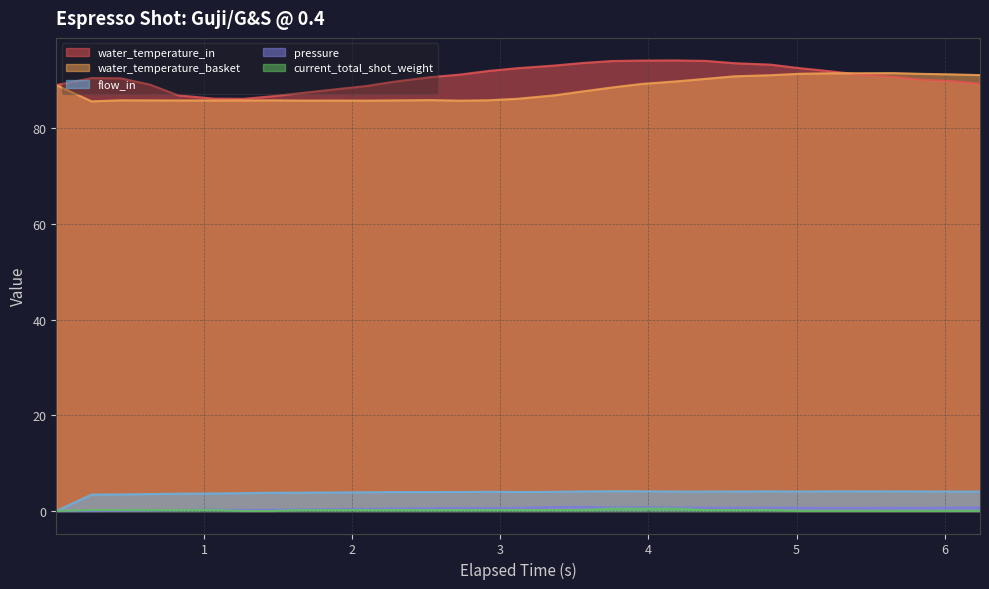

What is the maximum value for water_temperature_in?

94.2